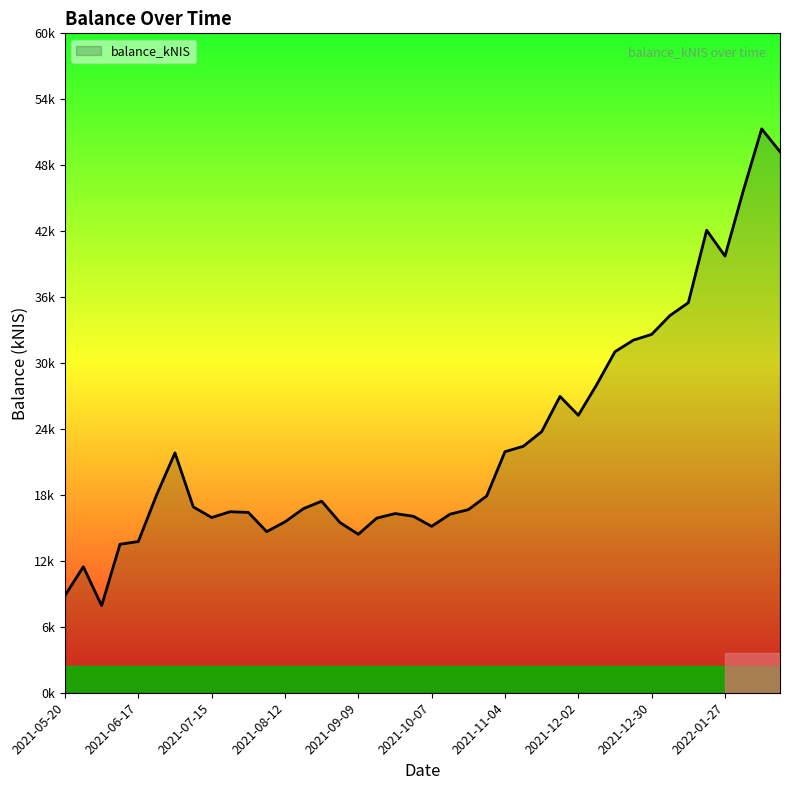

What is the label of the 30th point from the right?

2021-07-29